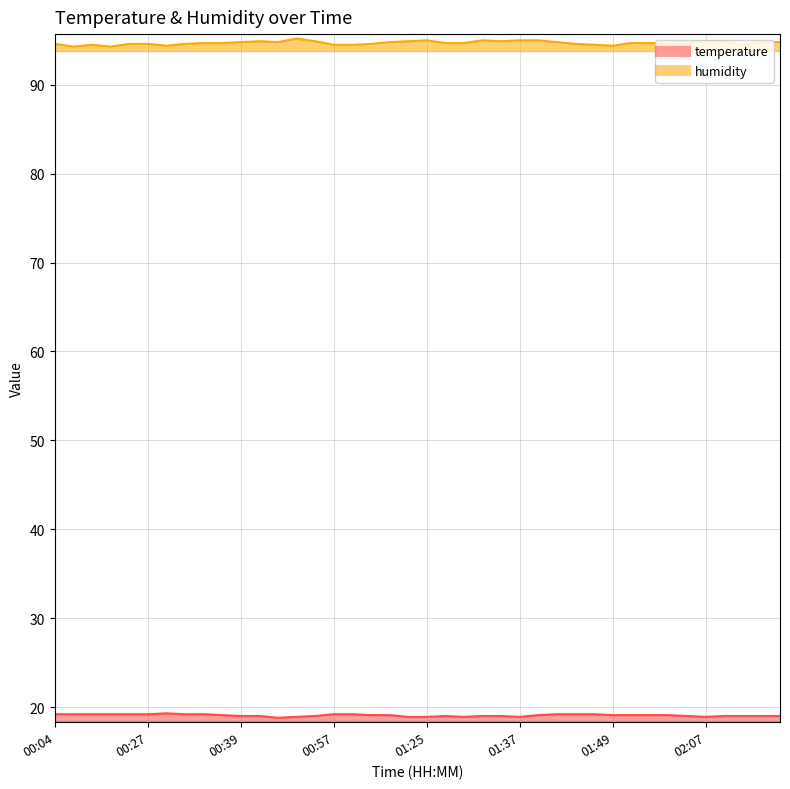

Reading left to right, transcribe all the data shown in this chart.

temperature: 19.2	19.2	19.2	19.2	19.2	19.2	19.3	19.2	19.2	19.1	19.0	19.0	18.8	18.9	19.0	19.2	19.2	19.1	19.1	18.9	18.9	19.0	18.9	19.0	19.0	18.9	19.1	19.2	19.2	19.2	19.1	19.1	19.1	19.1	19.0	18.9	19.0	19.0	19.0	19.0
humidity: 94.6	94.3	94.5	94.3	94.6	94.6	94.4	94.6	94.7	94.7	94.8	94.9	94.8	95.2	94.9	94.5	94.5	94.6	94.8	94.9	95.0	94.7	94.7	95.0	94.9	95.0	95.0	94.8	94.6	94.5	94.4	94.7	94.7	94.7	94.8	94.9	94.9	94.5	94.8	94.8